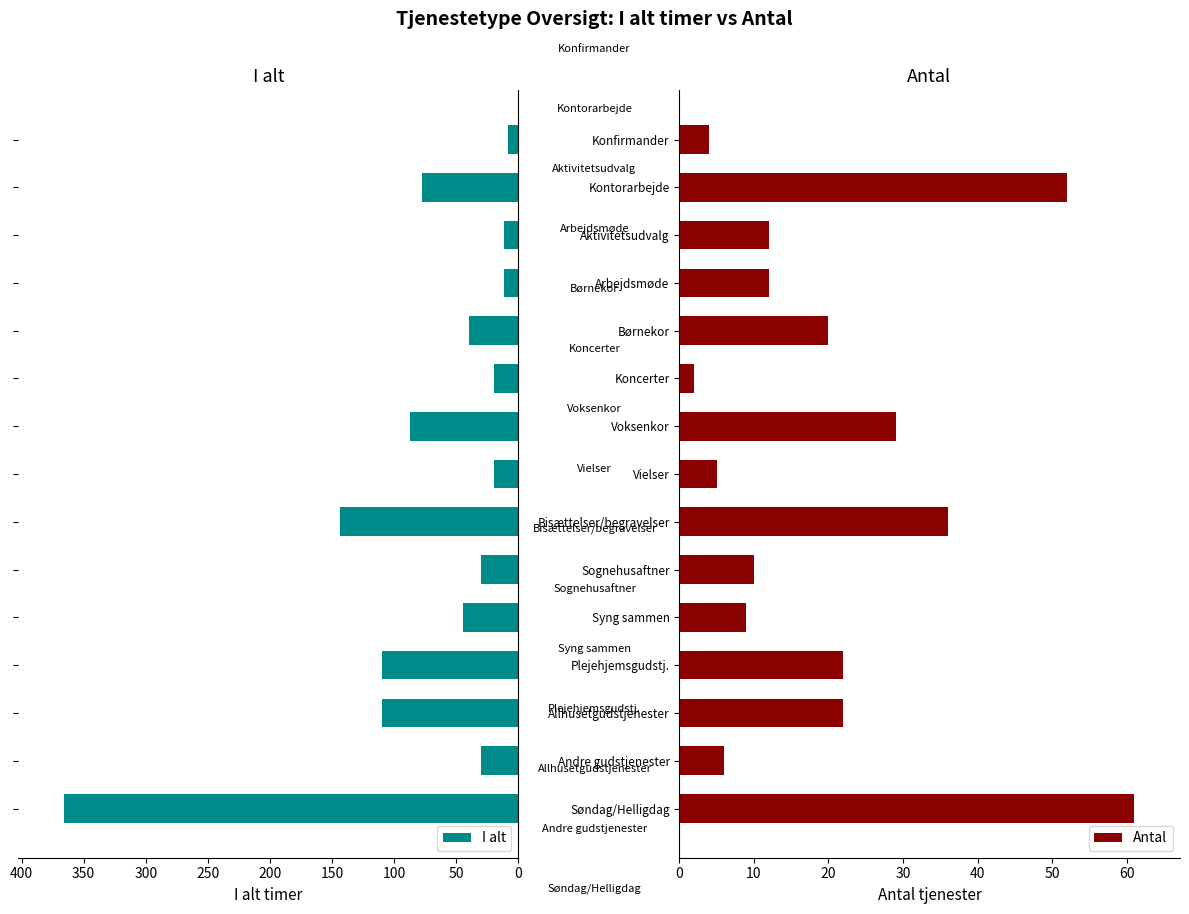

Which series has the widest spread of values?

I alt